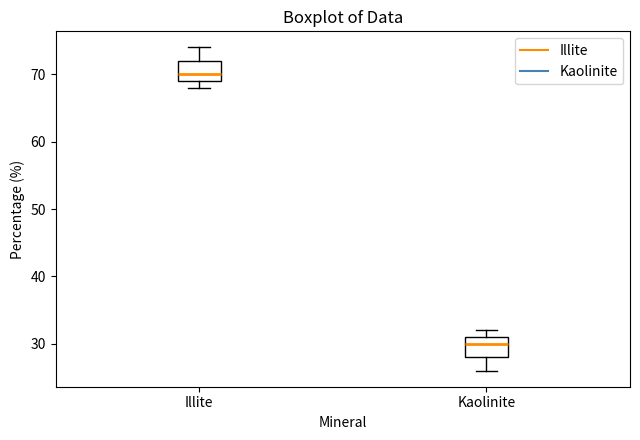

Reading left to right, transcribe this box plot: for each box, give where its median line is, the range the box spans, and where its two whiskers end, as read against the y-axis. The values are not printed on the chart, so give them approximately, as read against the axis.

Illite: median 70, box 69 to 72, whiskers 68 to 74
Kaolinite: median 30, box 28 to 31, whiskers 26 to 32